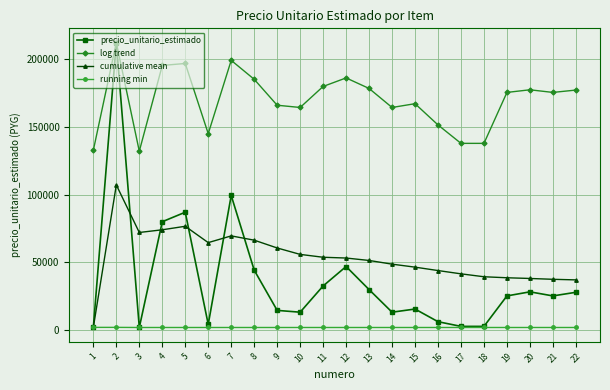

Which series changed the most between 1 and 10?

cumulative mean